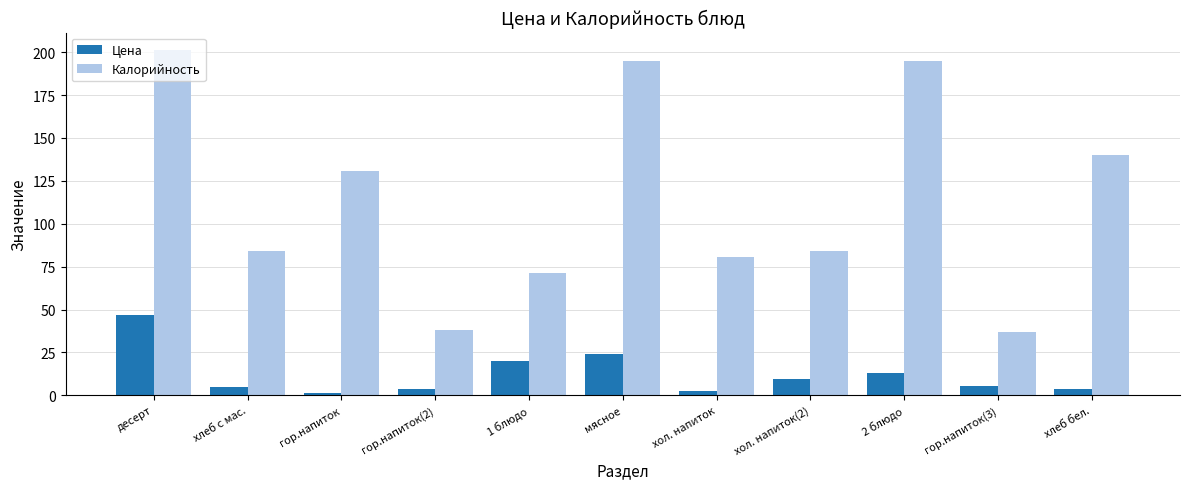

List the series in order of their overall mean, lowest first.

Цена, Калорийность